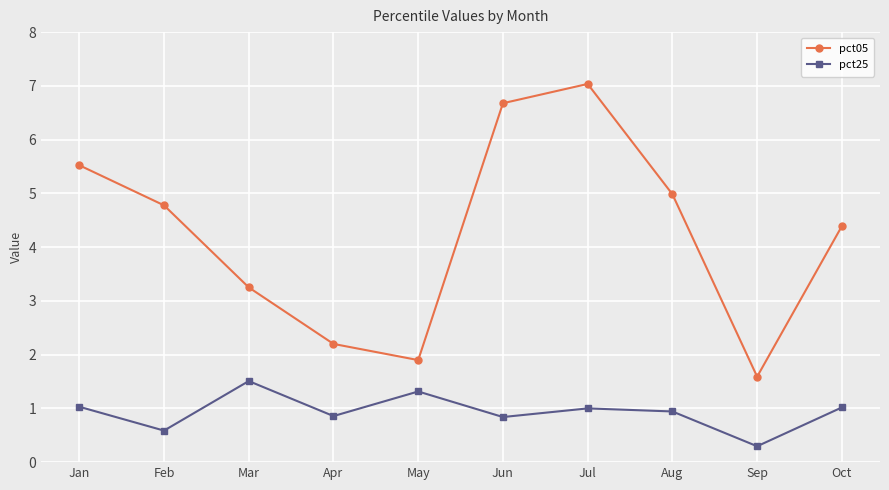

Rank the series by their average value, from highest to lowest.

pct05, pct25